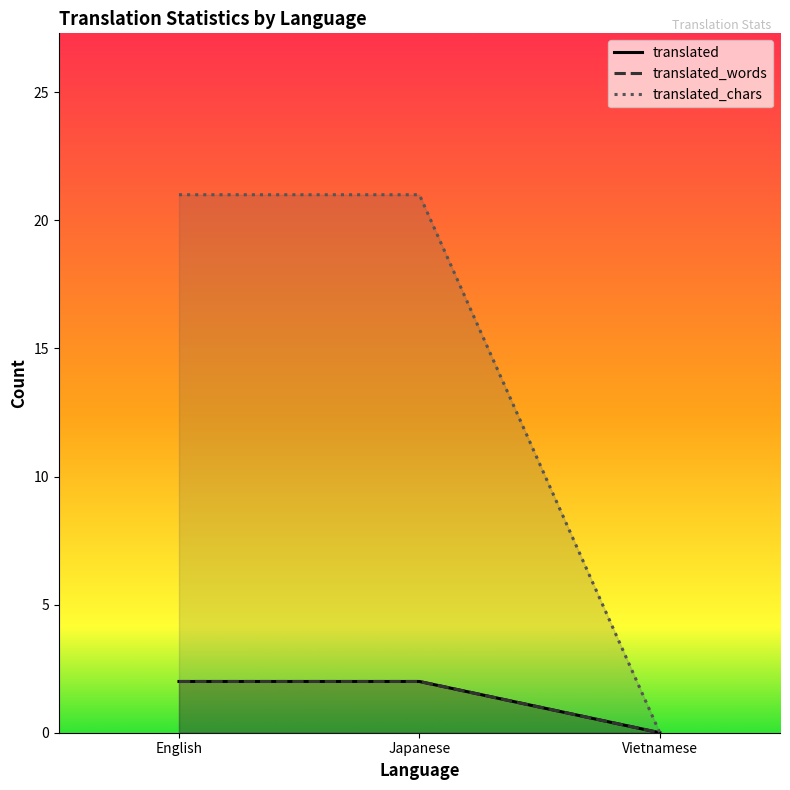

Is it true that translated_chars equals 21 at English?

True